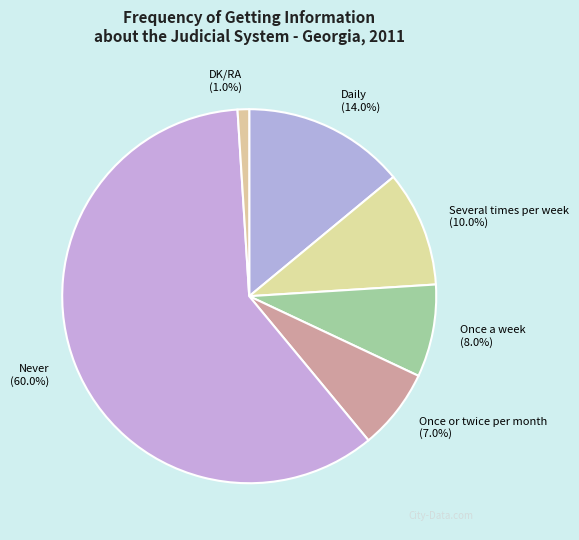

To the nearest percent, what is the combined percentage of Once or twice per month and Several times per week?

17%